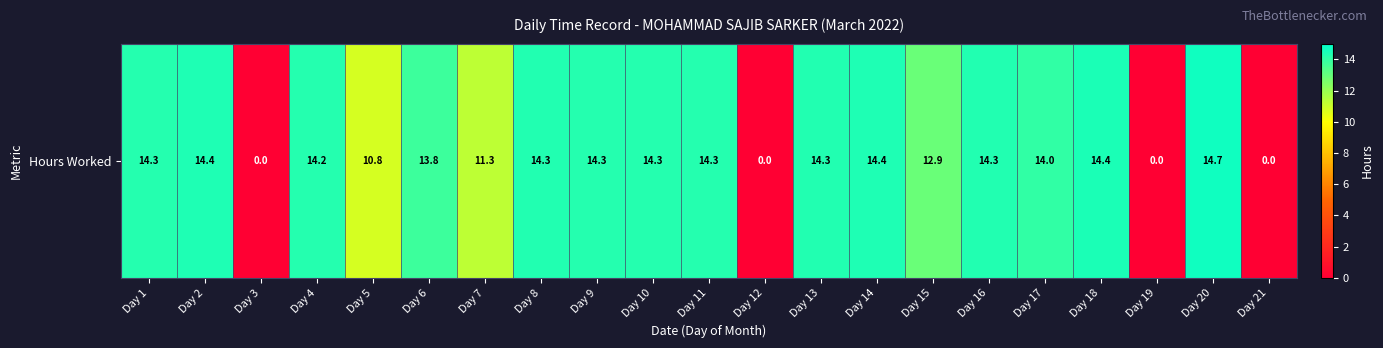

What is the change in value from Day 13 to Day 18?

+0.1